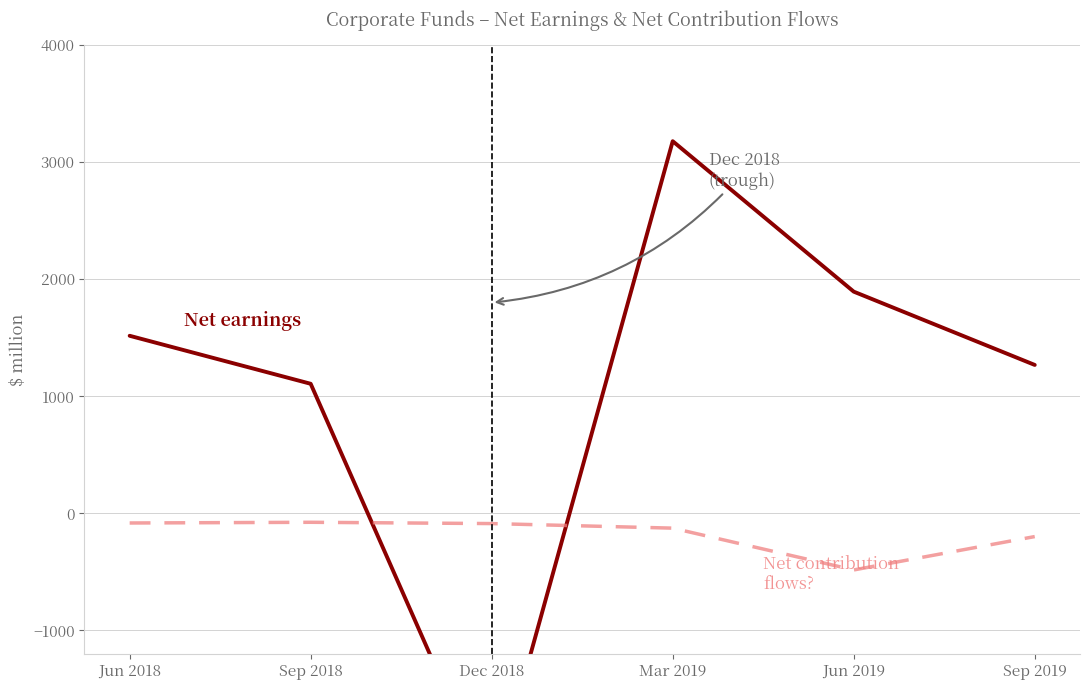

What are all the series names shown in the legend?

Net earnings, Net contribution flows